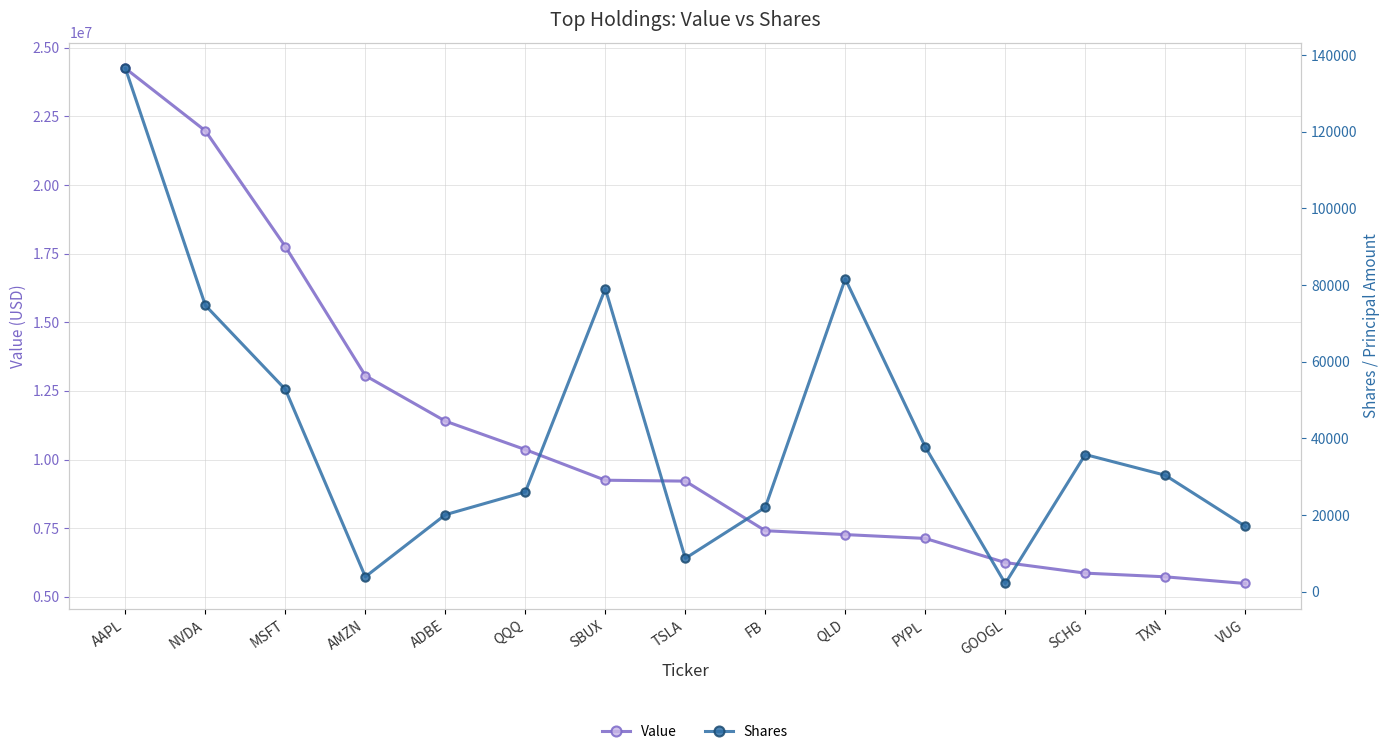

Rank the series at AAPL from highest to lowest value.

Value, Shares